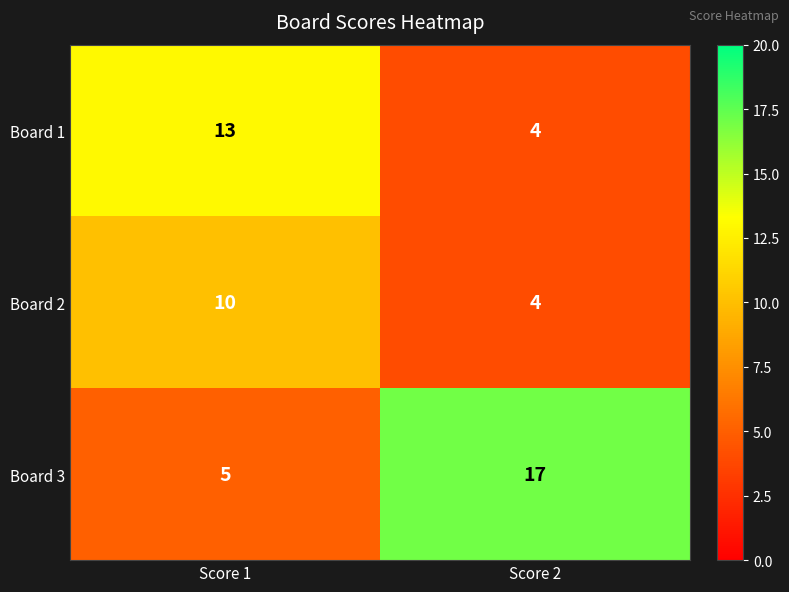

Reading left to right, list all the values displayed in this chart.

Board 1: 13	4
Board 2: 10	4
Board 3: 5	17